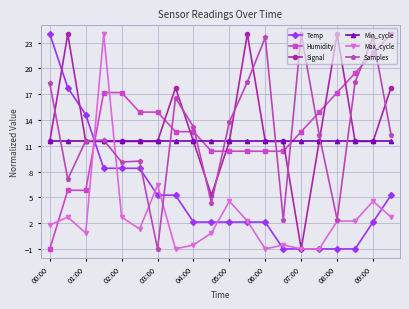

How many times do Signal and Humidity cross each other?

7